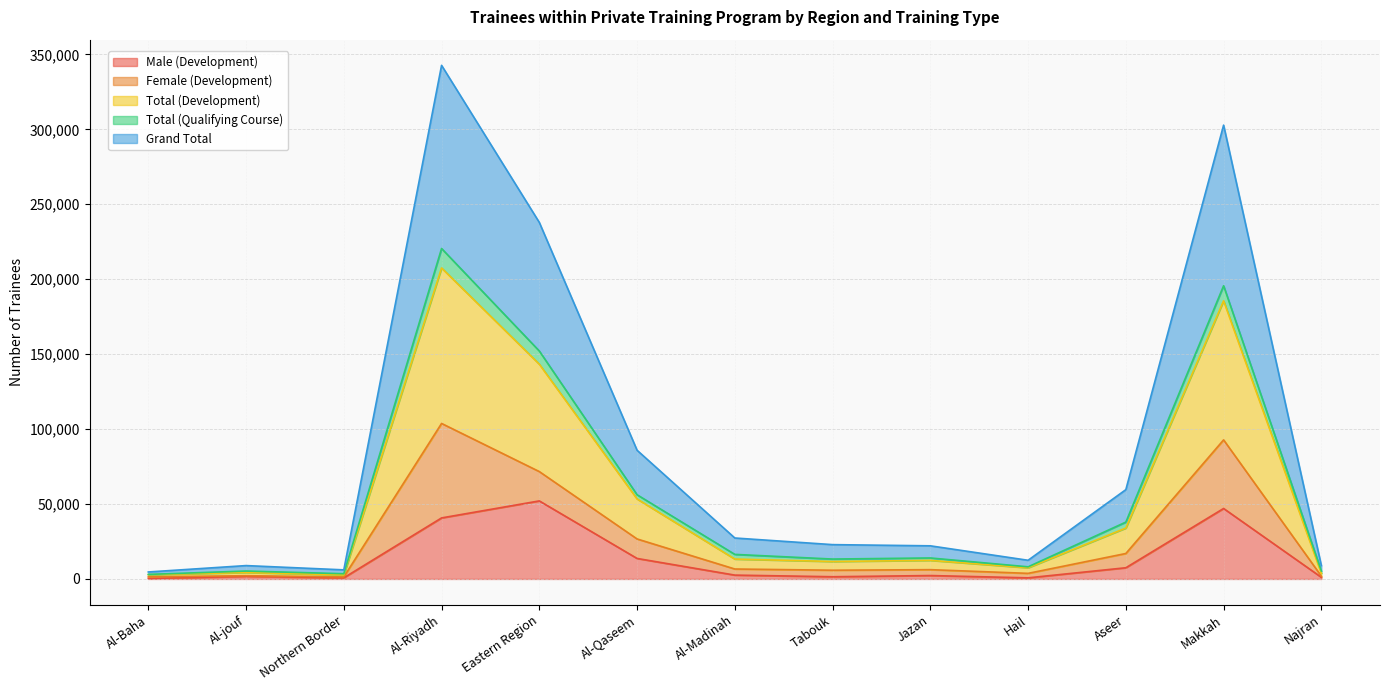

At which category does Grand Total reach its first local valley?

Northern Border